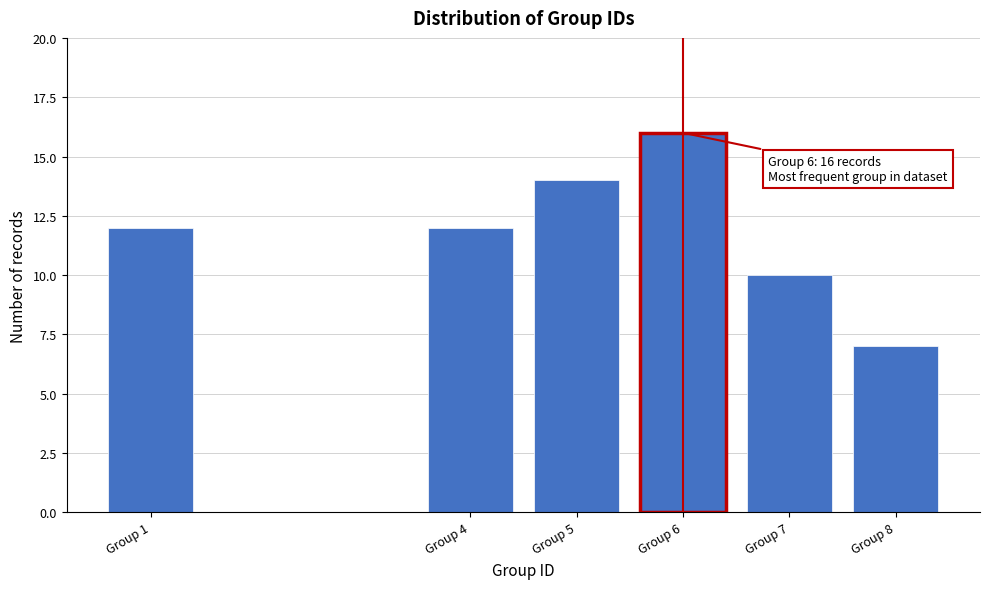

Reading left to right, what are all the values shown in this chart?

Group 1=12	Group 4=12	Group 5=14	Group 6=16	Group 7=10	Group 8=7